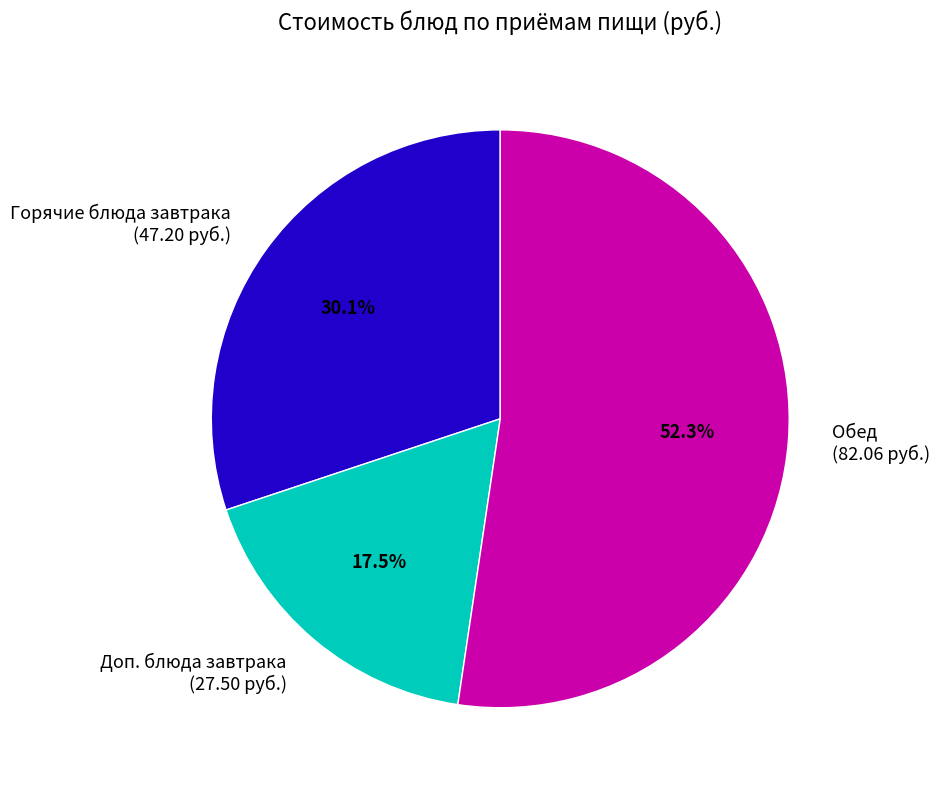

Combined, do Обед (82.06 руб.) and Горячие блюда завтрака (47.20 руб.) account for over 50%?

Yes